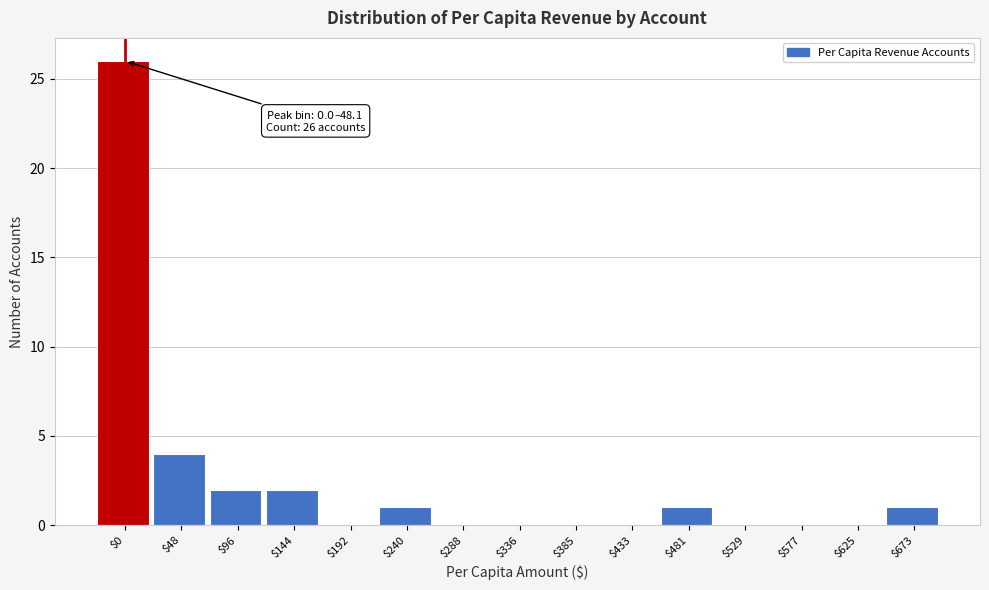

The chart shows a value of 0 at $625. True or false?

True